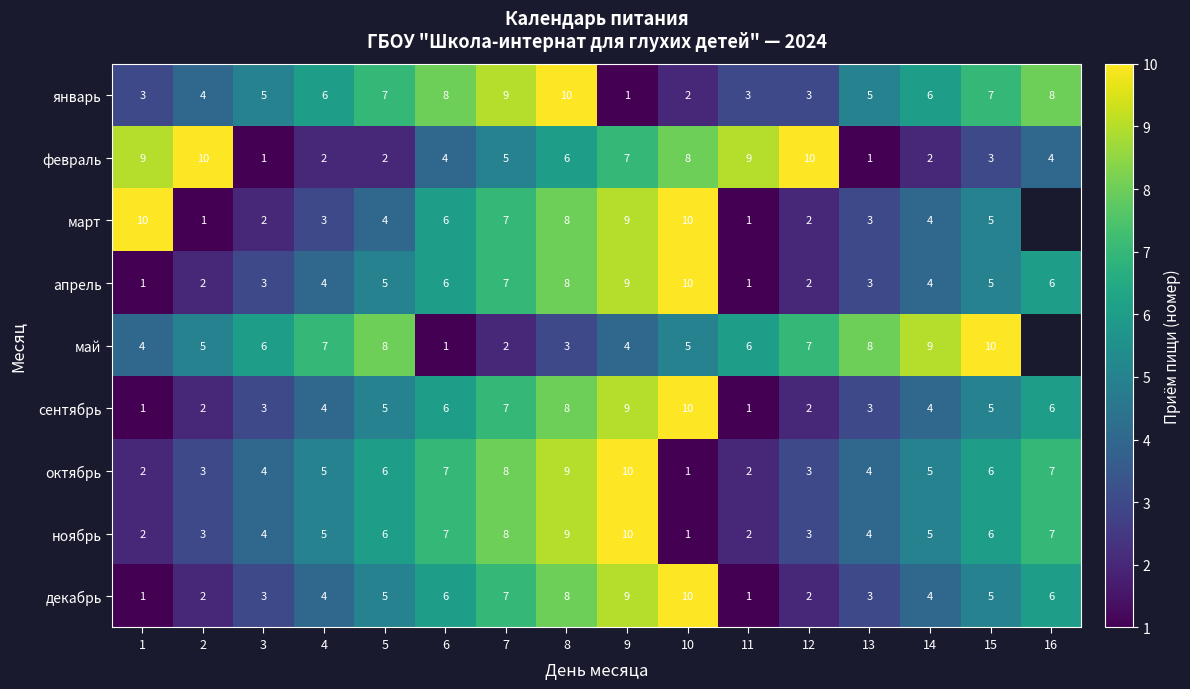

The value of март at 1 is 13. True or false?

False